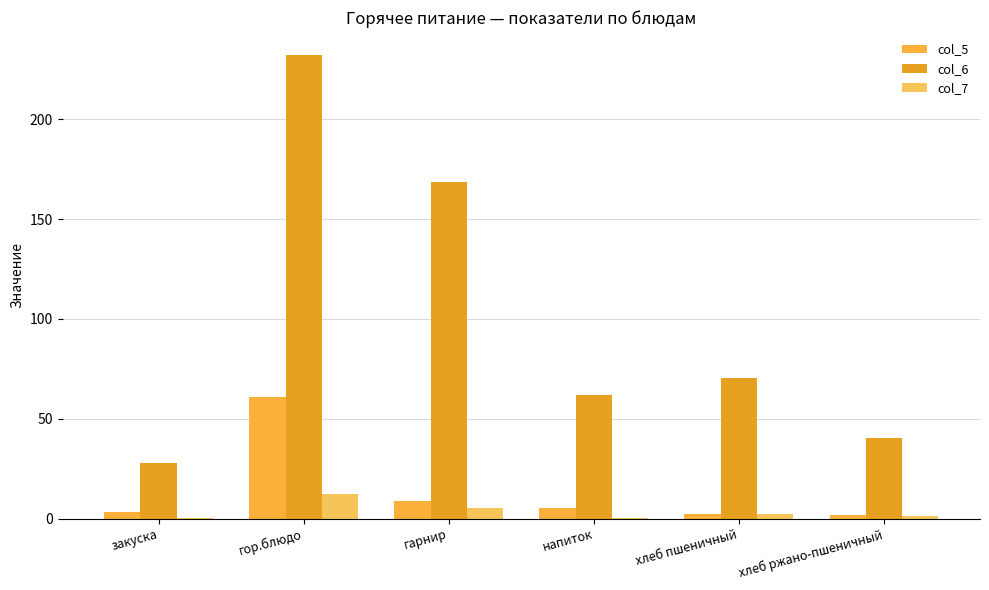

Rank the series at гарнир from lowest to highest value.

col_7, col_5, col_6